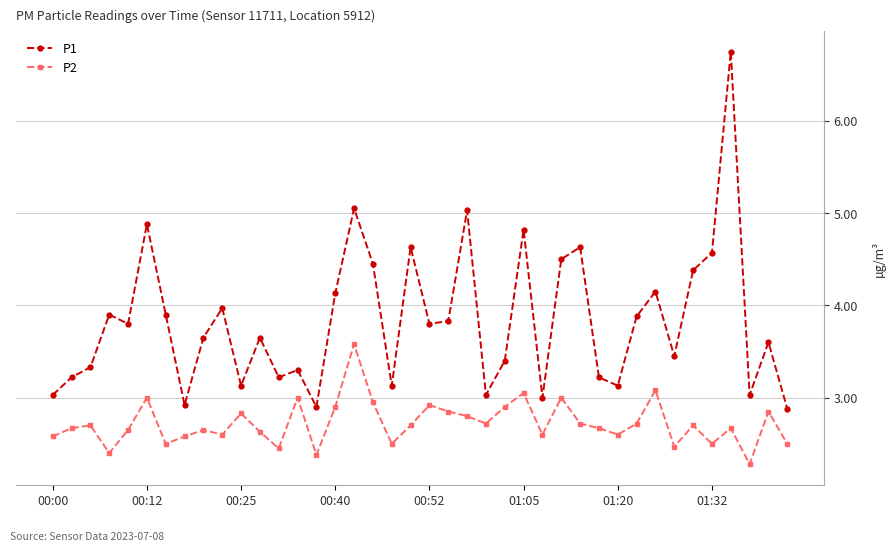

True or false: P1 has more than 0 interior local peaks.

True